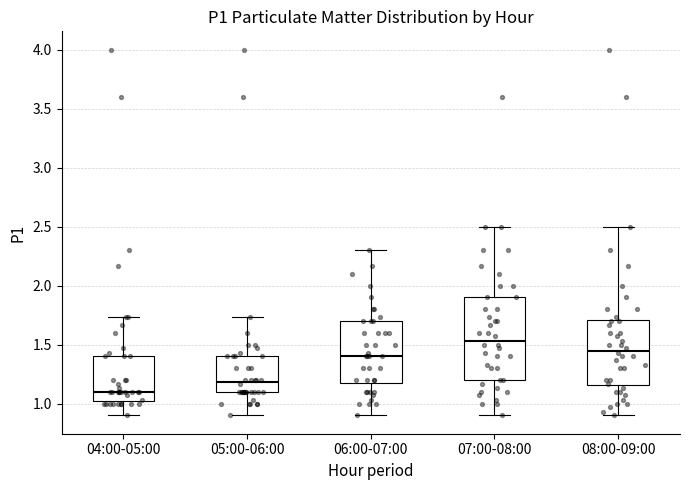

Reading left to right, transcribe this box plot: for each box, give where its median line is, the range the box spans, and where its two whiskers end, as read against the y-axis. The values are not printed on the chart, so give them approximately, as read against the axis.

04:00-05:00: median 1.10, box 1.00 to 1.40, whiskers 0.90 to 1.75
05:00-06:00: median 1.20, box 1.10 to 1.40, whiskers 0.90 to 1.75
06:00-07:00: median 1.40, box 1.20 to 1.70, whiskers 0.90 to 2.30
07:00-08:00: median 1.55, box 1.20 to 1.90, whiskers 0.90 to 2.50
08:00-09:00: median 1.45, box 1.15 to 1.70, whiskers 0.90 to 2.50